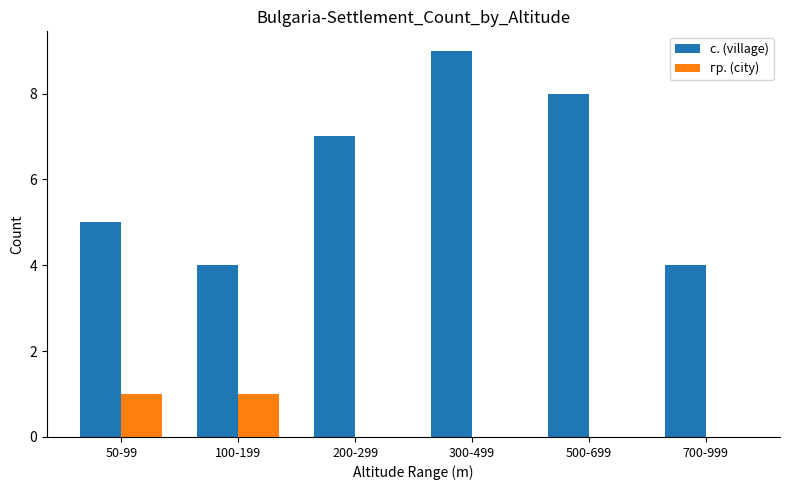

What is the total value across all series at 50-99?

6